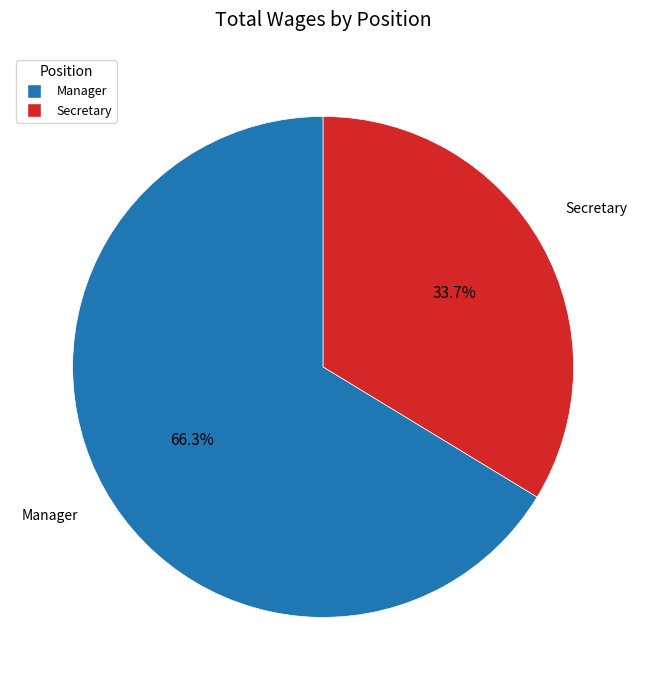

True or false: Secretary accounts for 34% of the total.

True